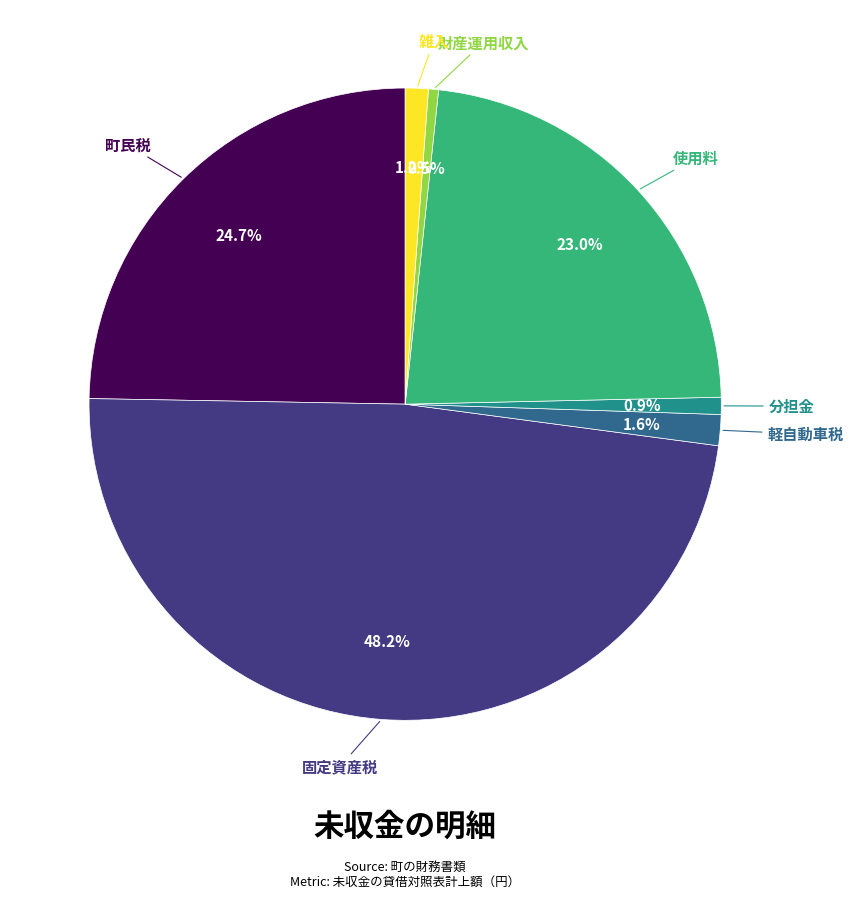

Approximately how many times larger is the value at 町民税 compared to 分担金?

28.3